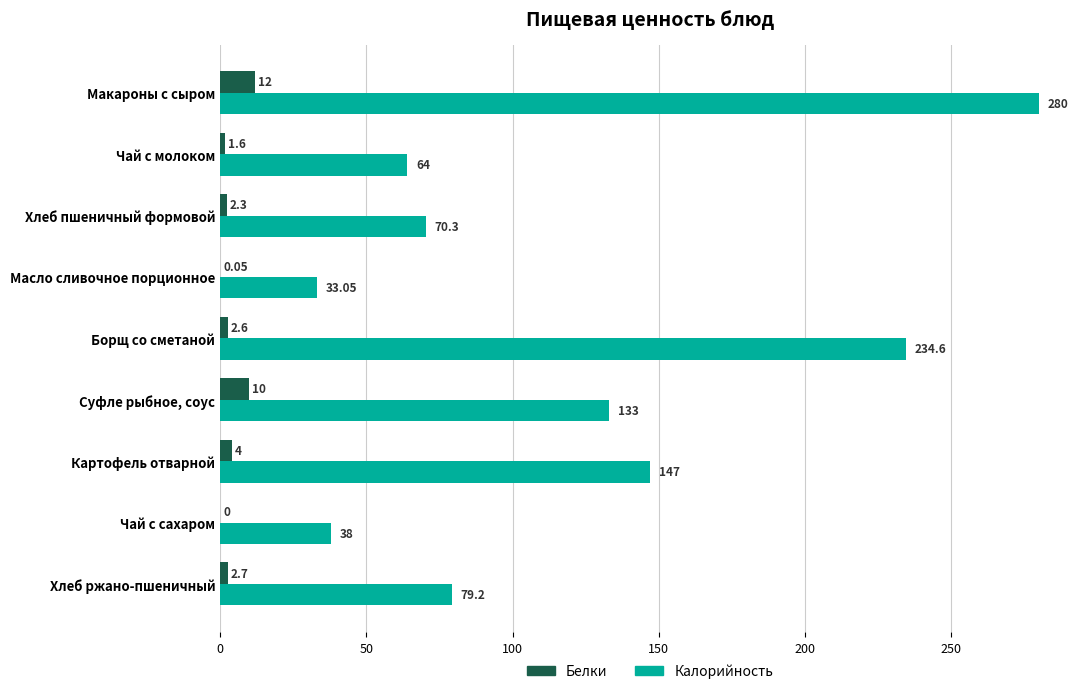

Is the value of Калорийность at Чай с молоком greater than the value of Белки at Борщ со сметаной?

Yes